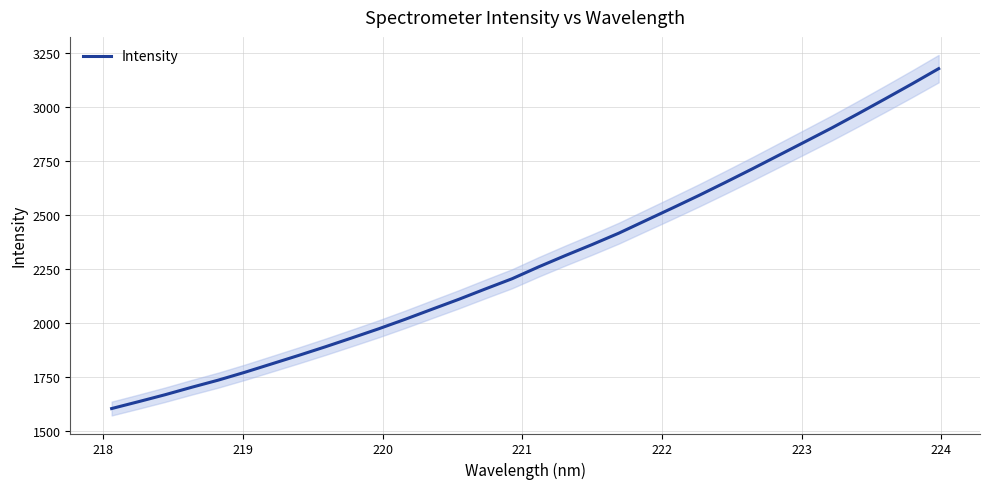

What is the highest value of the Intensity series?

3178.5